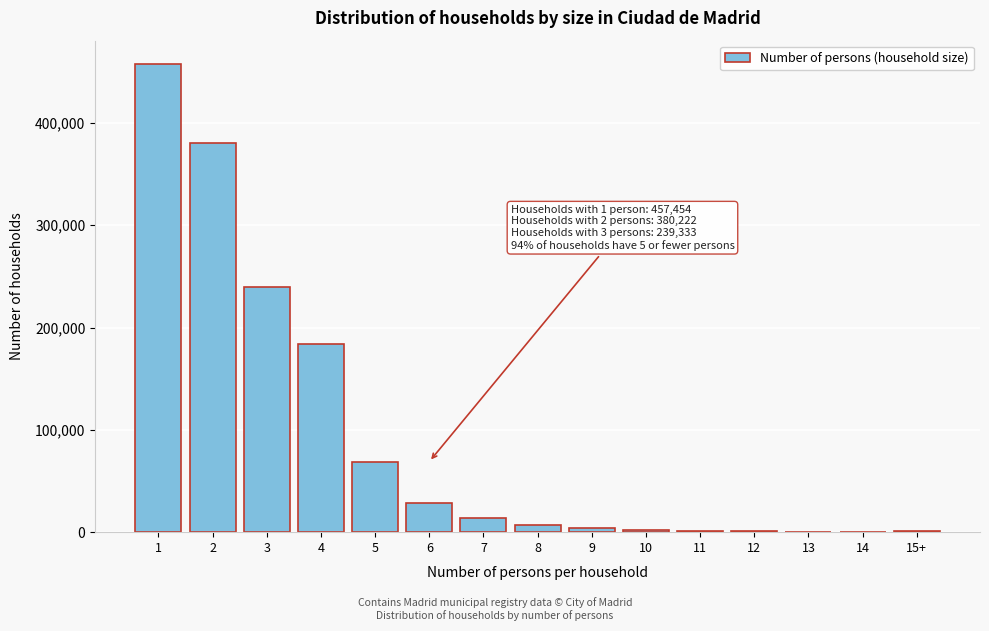

What is the change in value from 1 to 4?

-273468